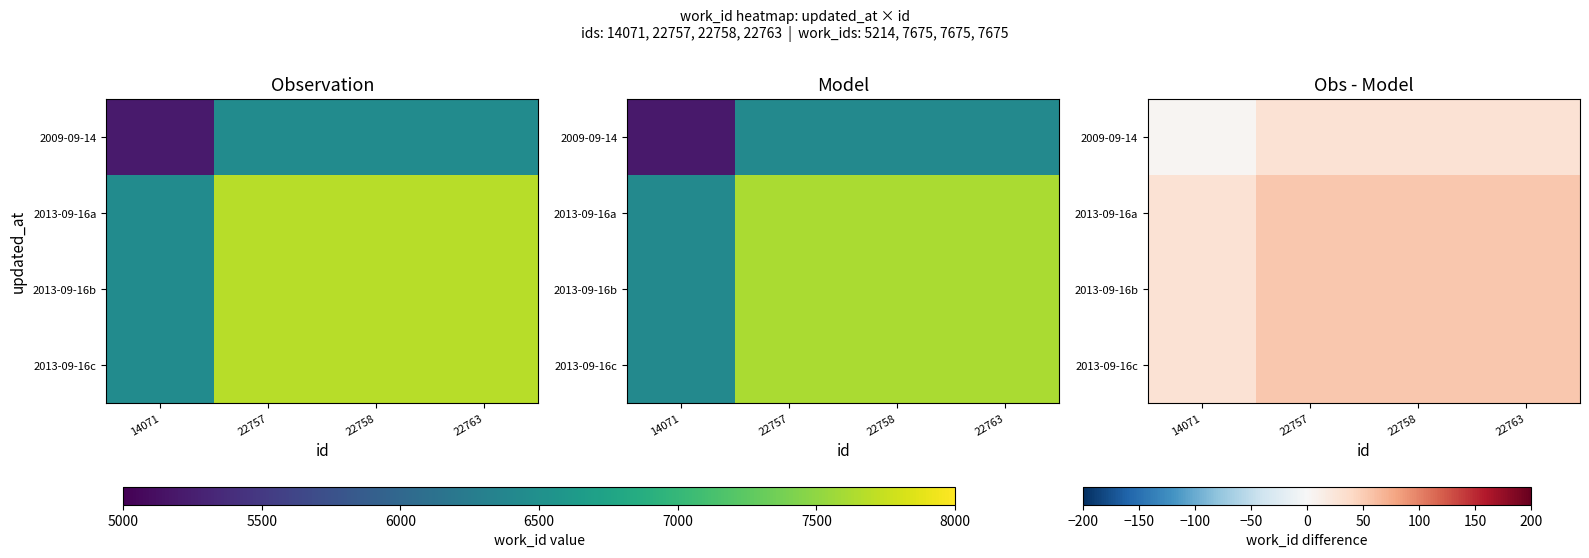

At 14071, list the series in order from largest to smallest.

2013-09-16a, 2013-09-16b, 2013-09-16c, 2009-09-14